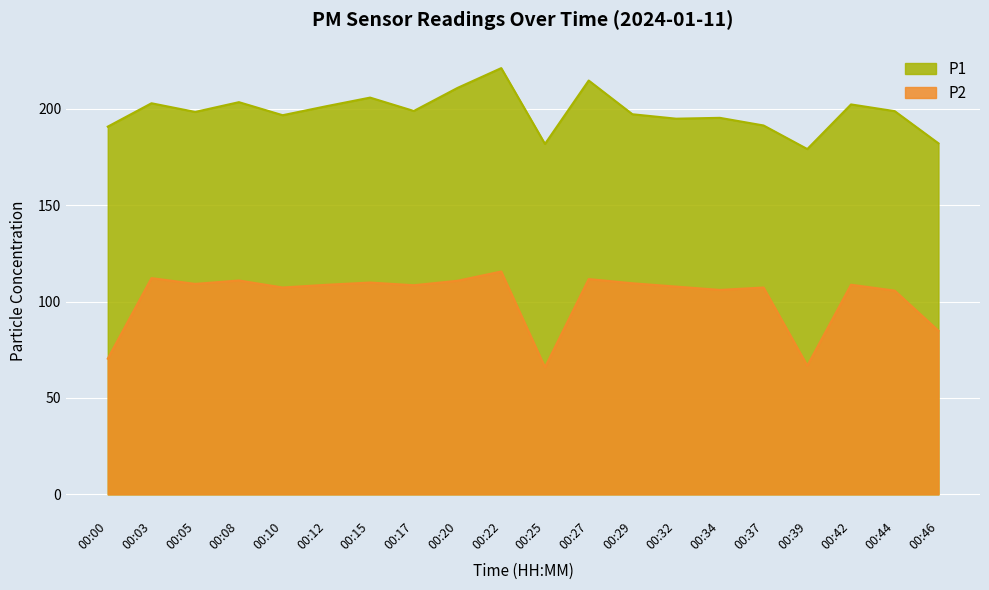

Which series has the largest range (max minus min)?

P2